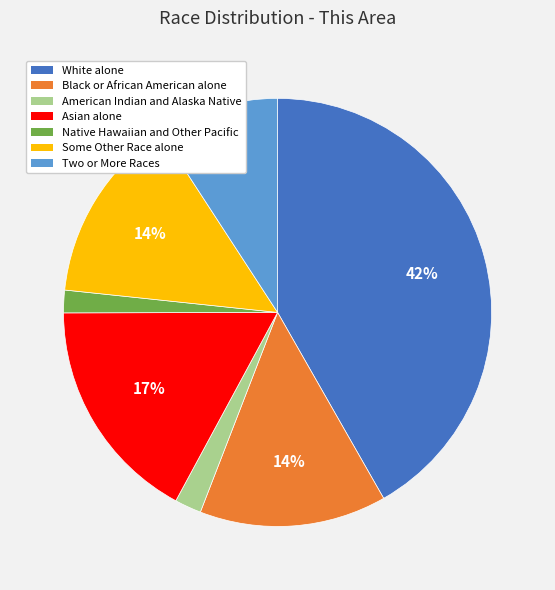

Which category has the biggest portion of the pie?

White alone